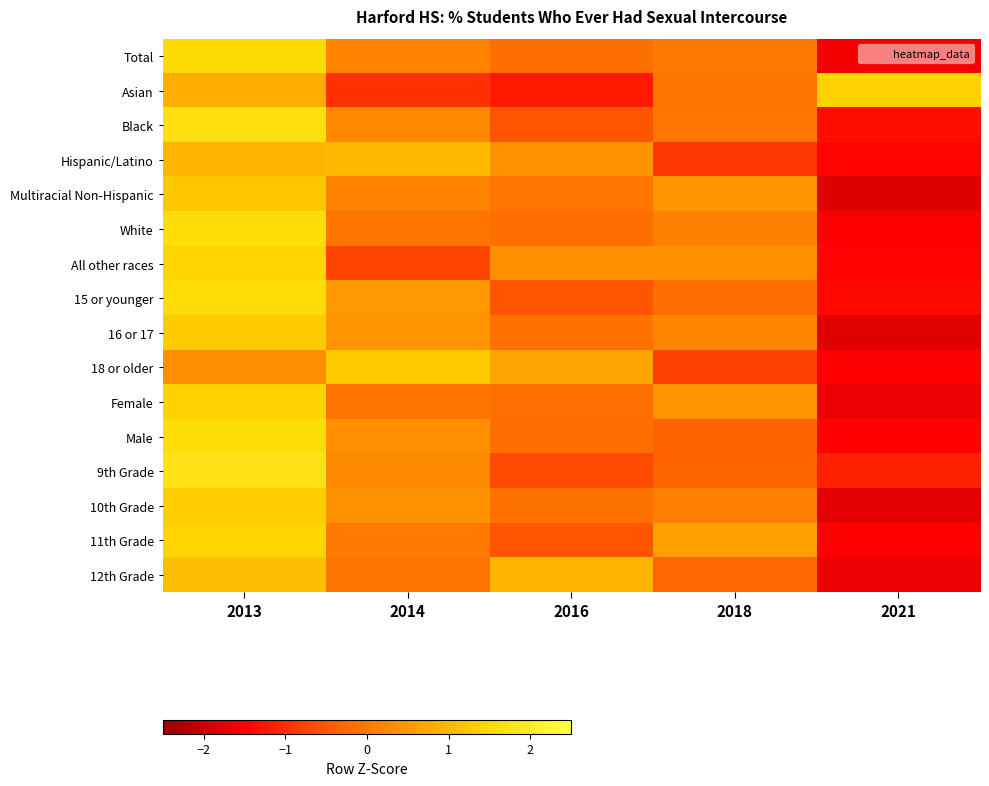

Which label corresponds to the smallest value in the chart?

2021